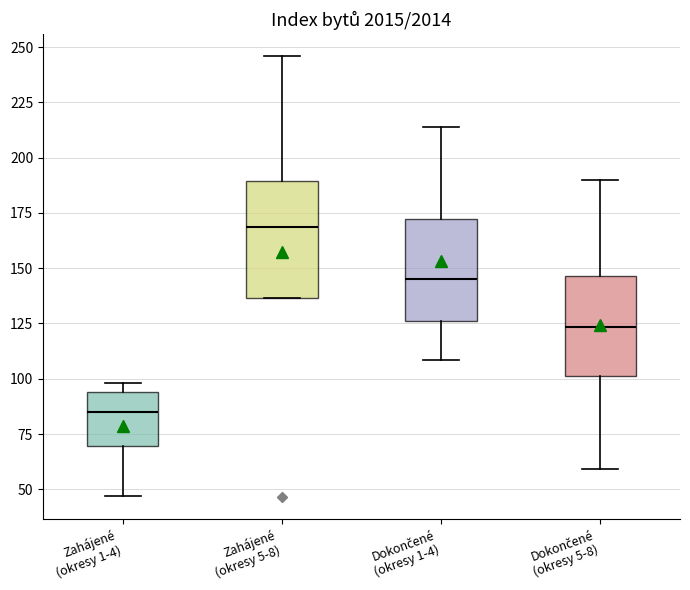

Which box has the lowest median line?

Zahájené (okresy 1-4)